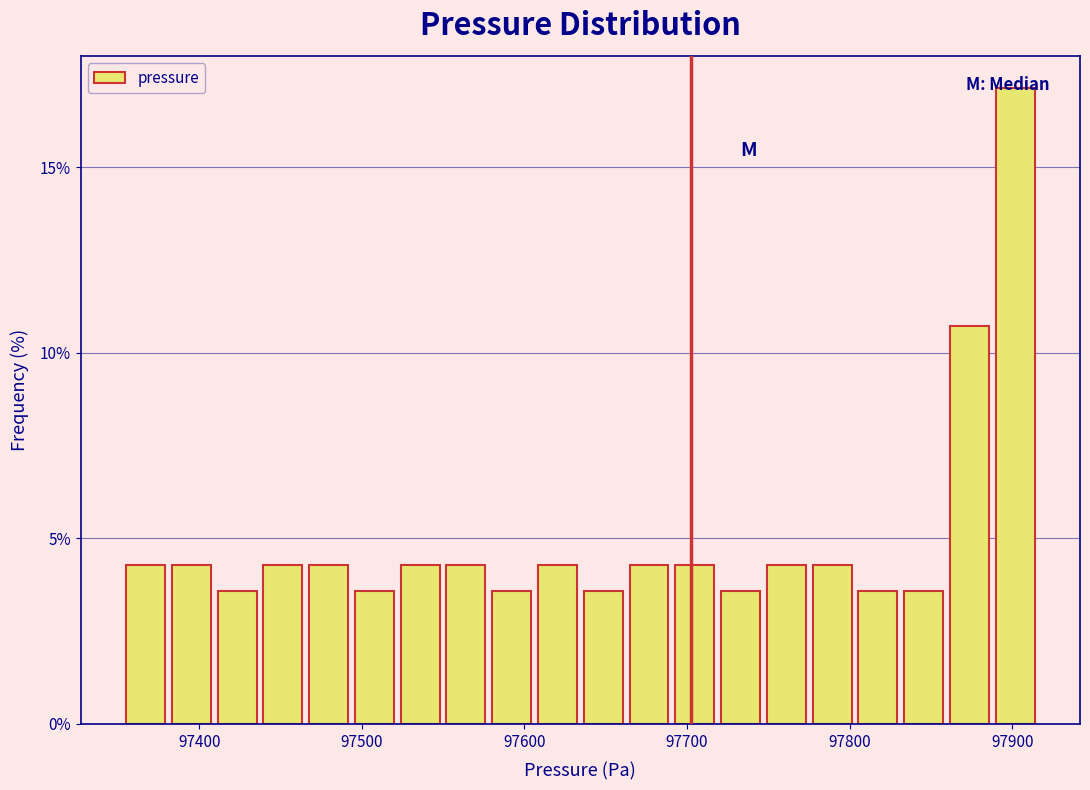

Read against the x-axis, roughly where is the centre of the tallest bar?

97900